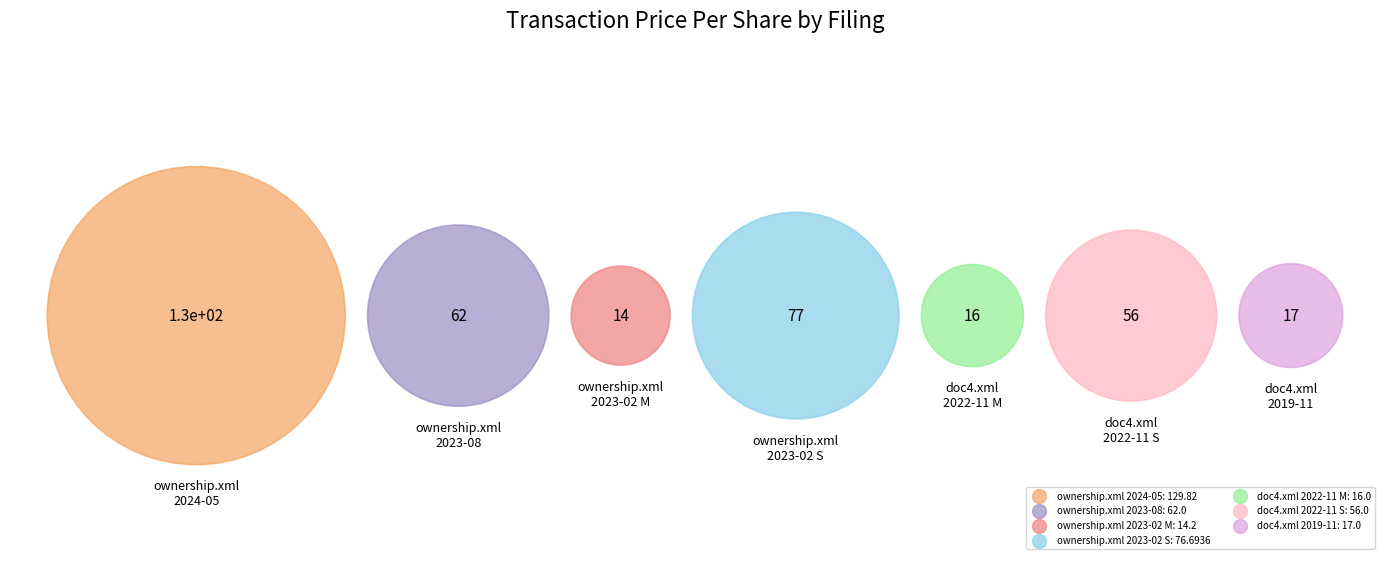

To the nearest percent, what is the average slice percentage?

14%